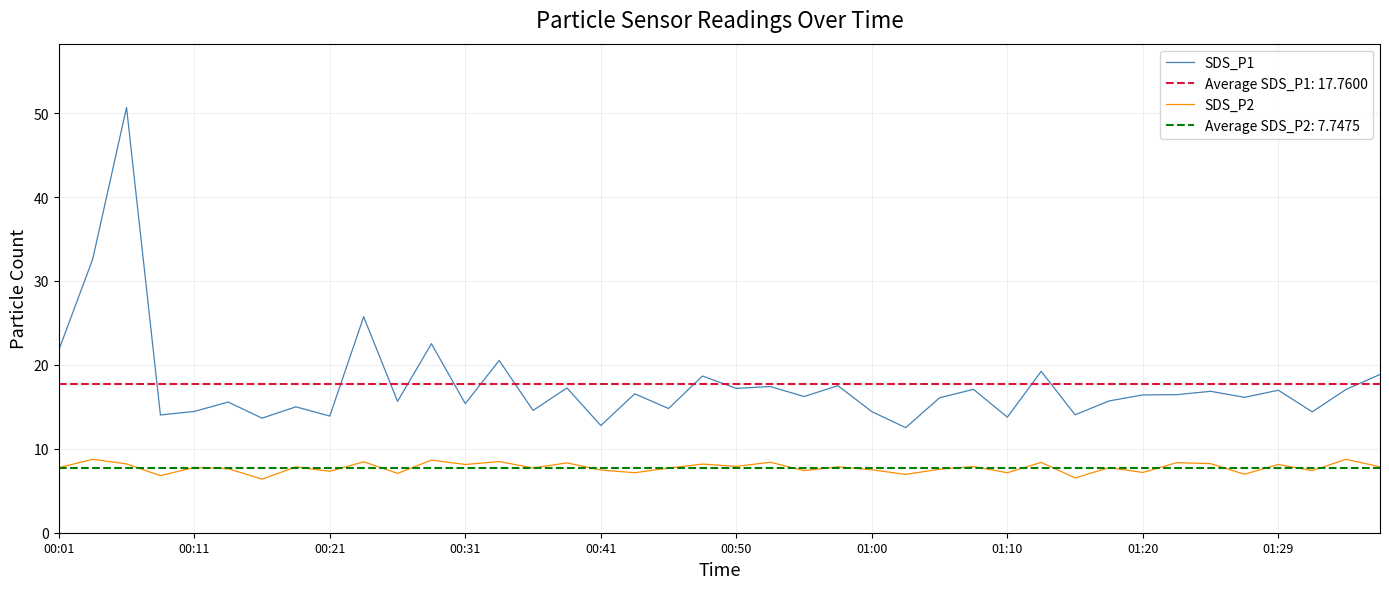

What is the maximum value shown in the chart?

50.7